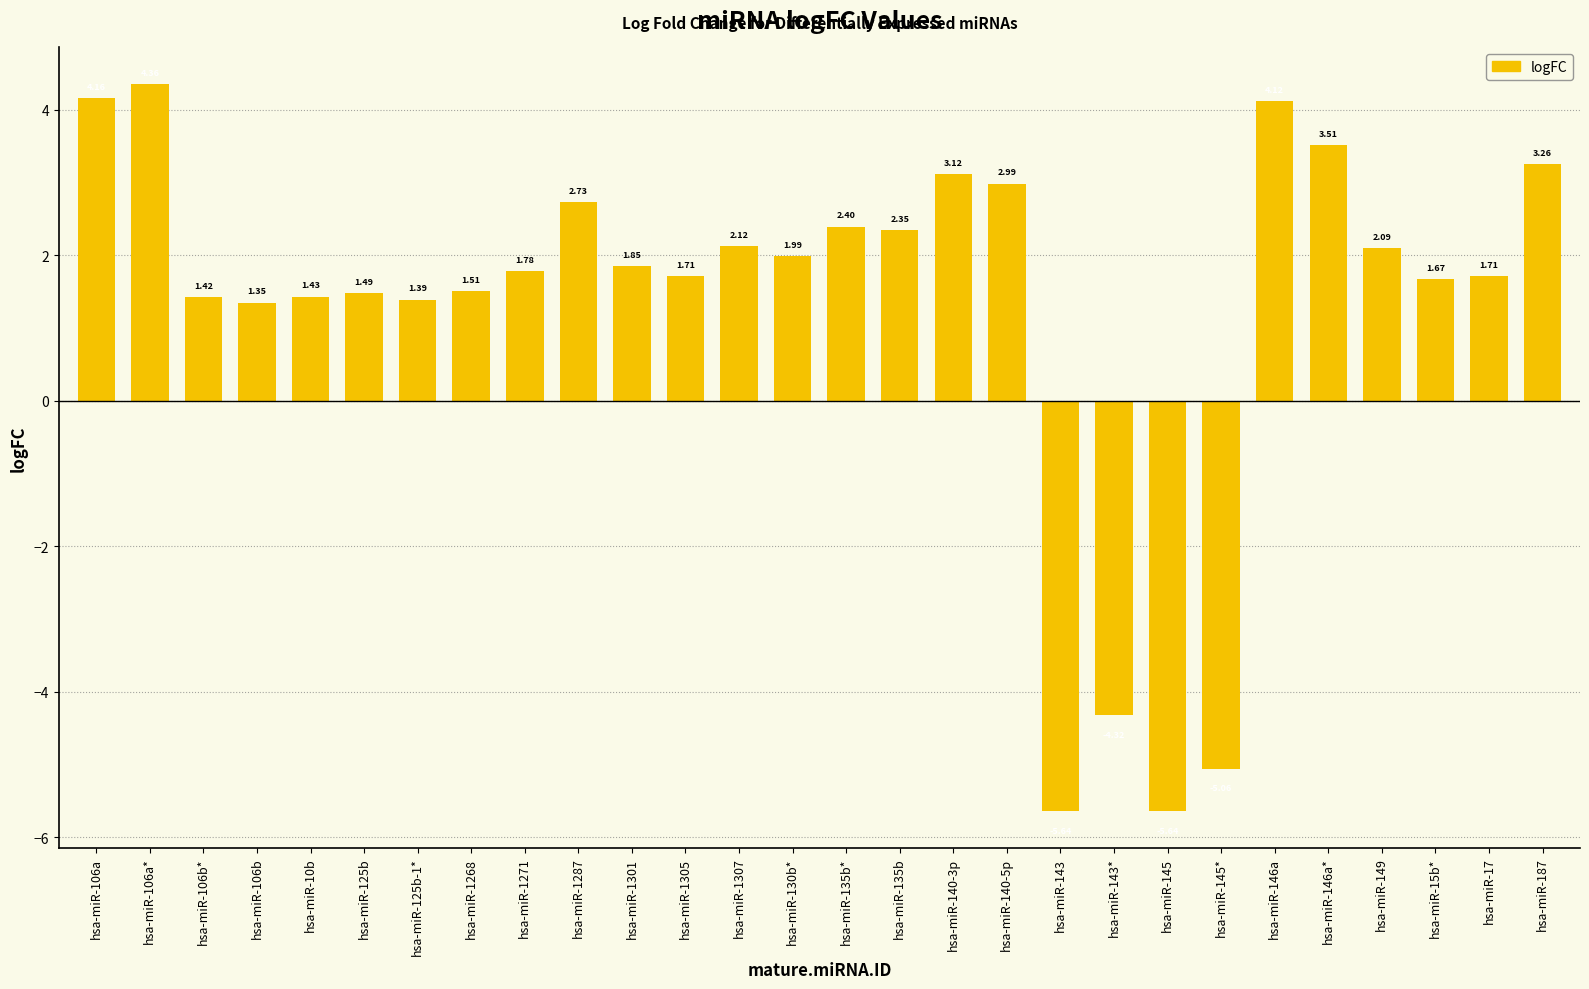

Approximately how many times larger is the value at hsa-miR-106b compared to hsa-miR-135b?

0.6